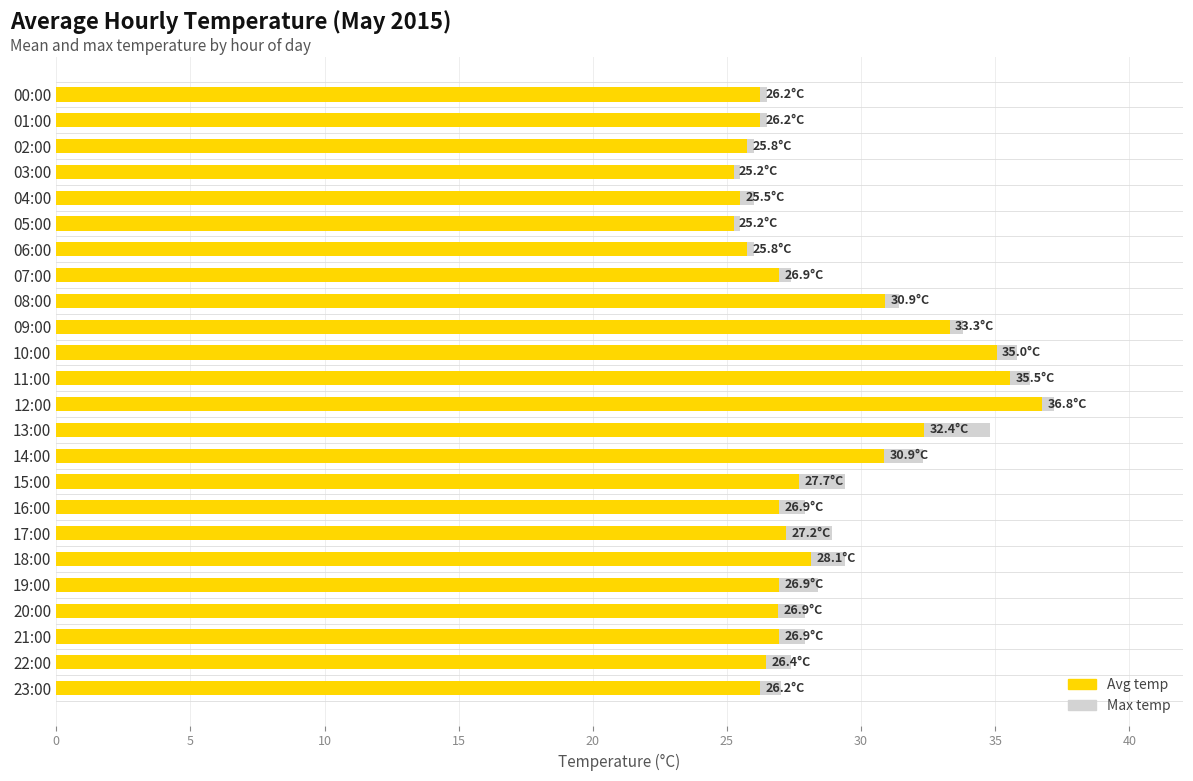

Which series has the largest range (max minus min)?

Max temp